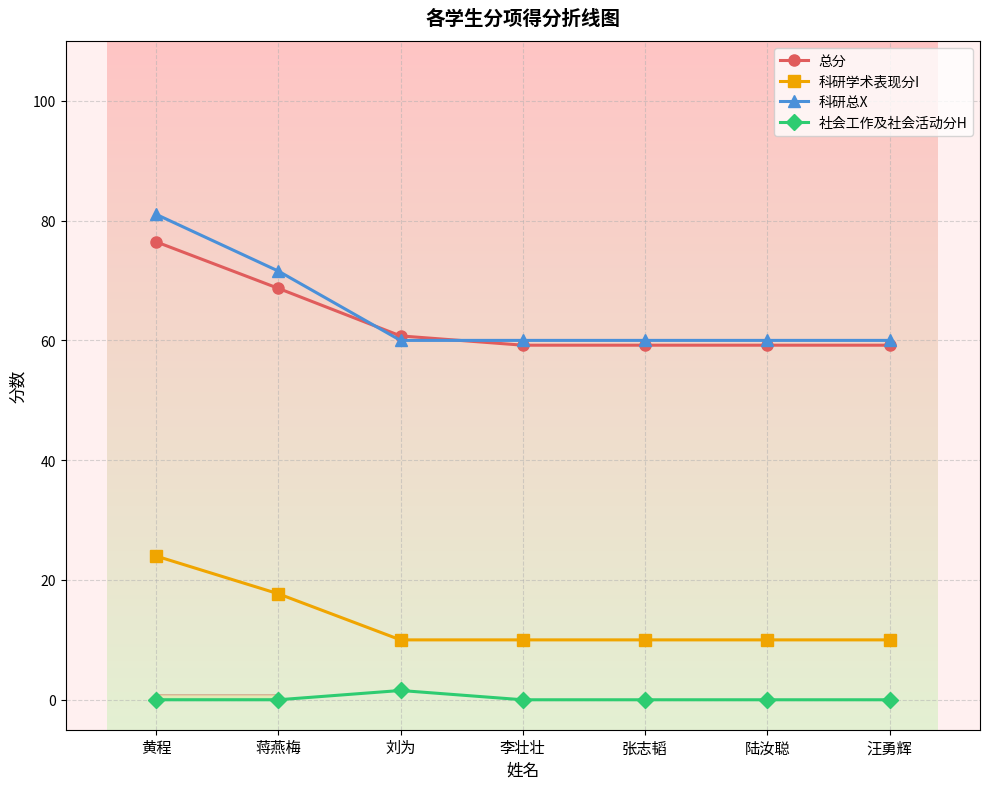

Rank the series by their maximum value, from highest to lowest.

科研总X, 总分, 科研学术表现分I, 社会工作及社会活动分H